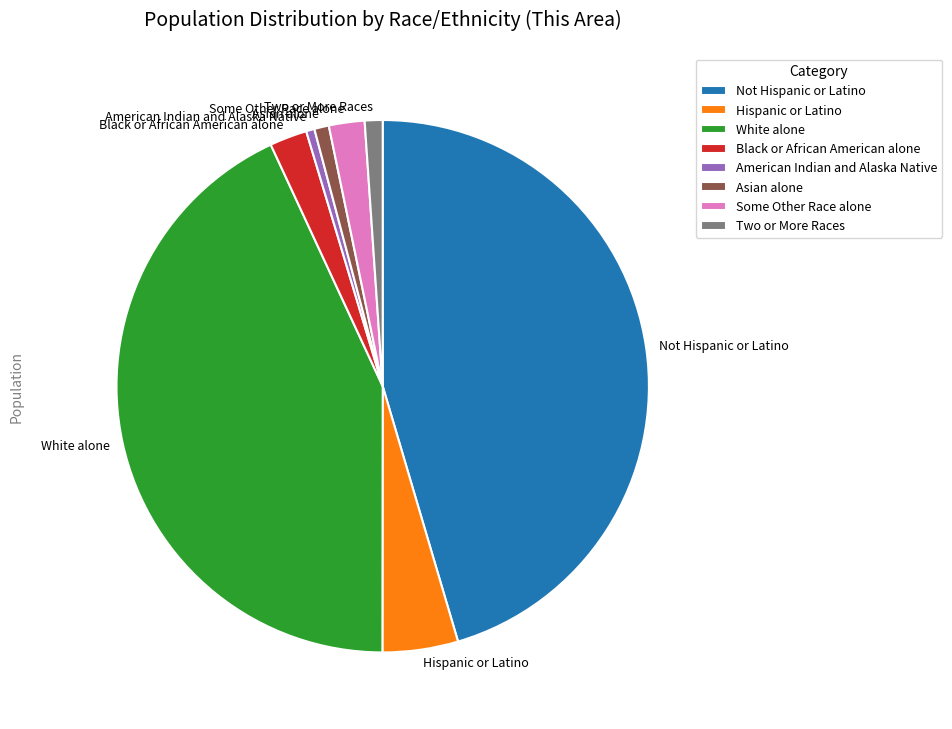

Which category has the biggest portion of the pie?

Not Hispanic or Latino